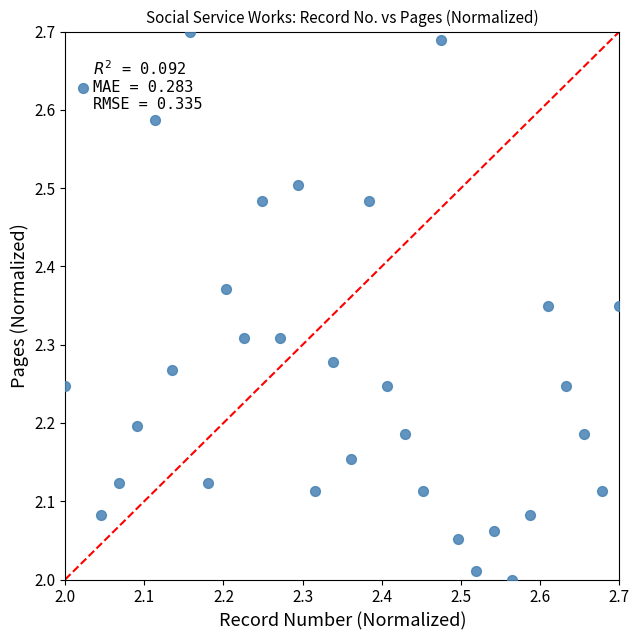

What is the range of X values (max minus min)?

0.7